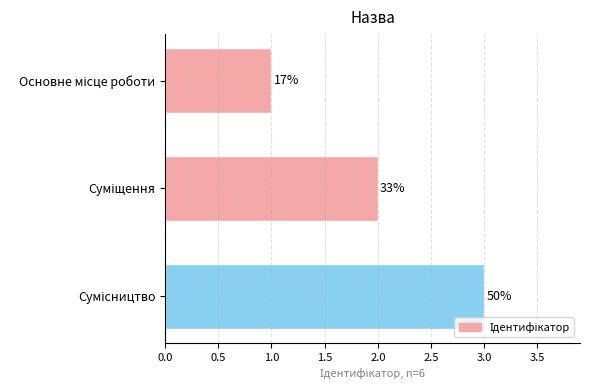

What is the average value?

2